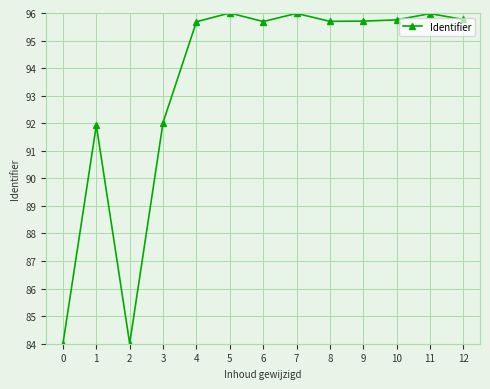

Where is the first local minimum?

2